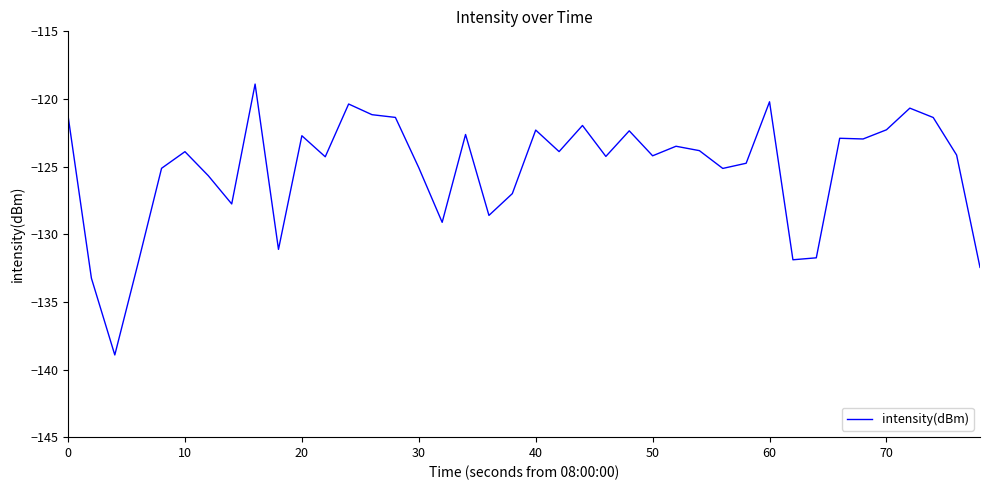

What is the minimum value shown in the chart?

-138.9